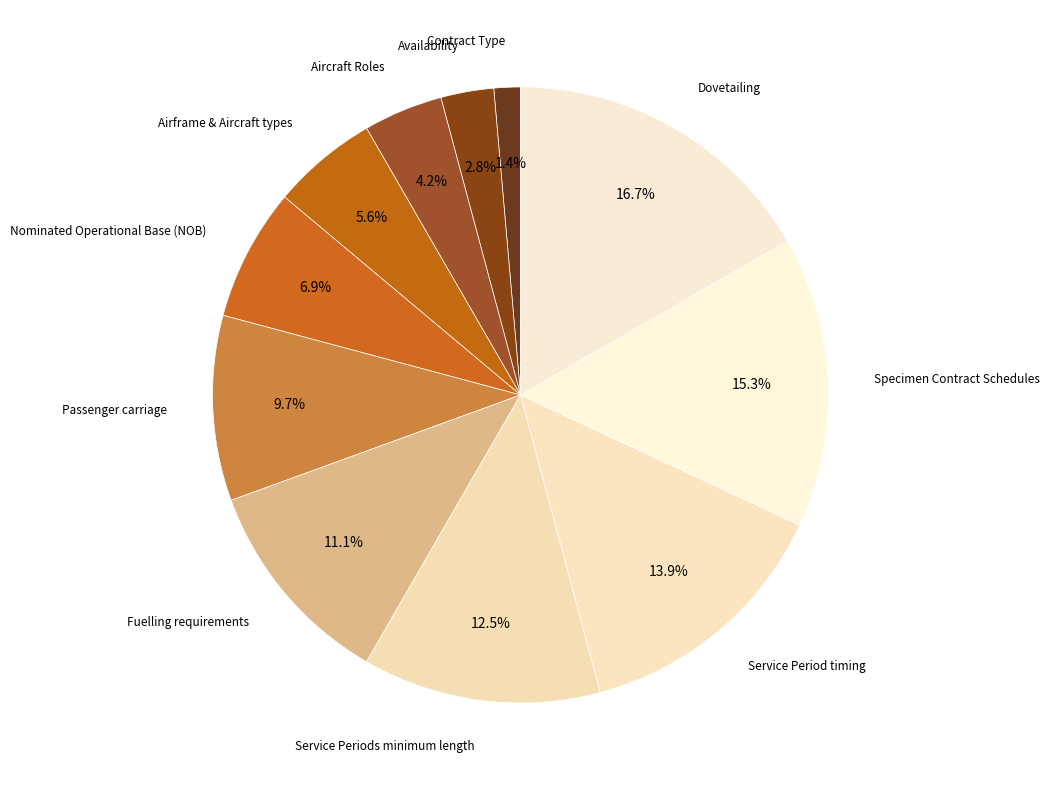

Rank the categories by value from lowest to highest.

Contract Type, Availability, Aircraft Roles, Airframe & Aircraft types, Nominated Operational Base (NOB), Passenger carriage, Fuelling requirements, Service Periods minimum length, Service Period timing, Specimen Contract Schedules, Dovetailing